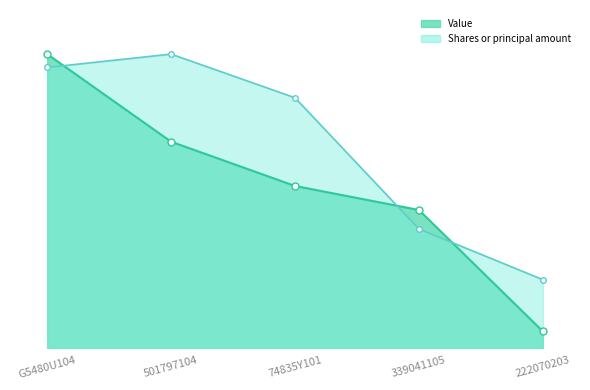

Reading left to right, transcribe all the data shown in this chart.

Value: 75279000.0	52849000.0	41518000.0	35366000.0	4295000.0
Shares or principal amount: 71860071.6	75279000.0	64097400.9	30516124.6	17538002.6